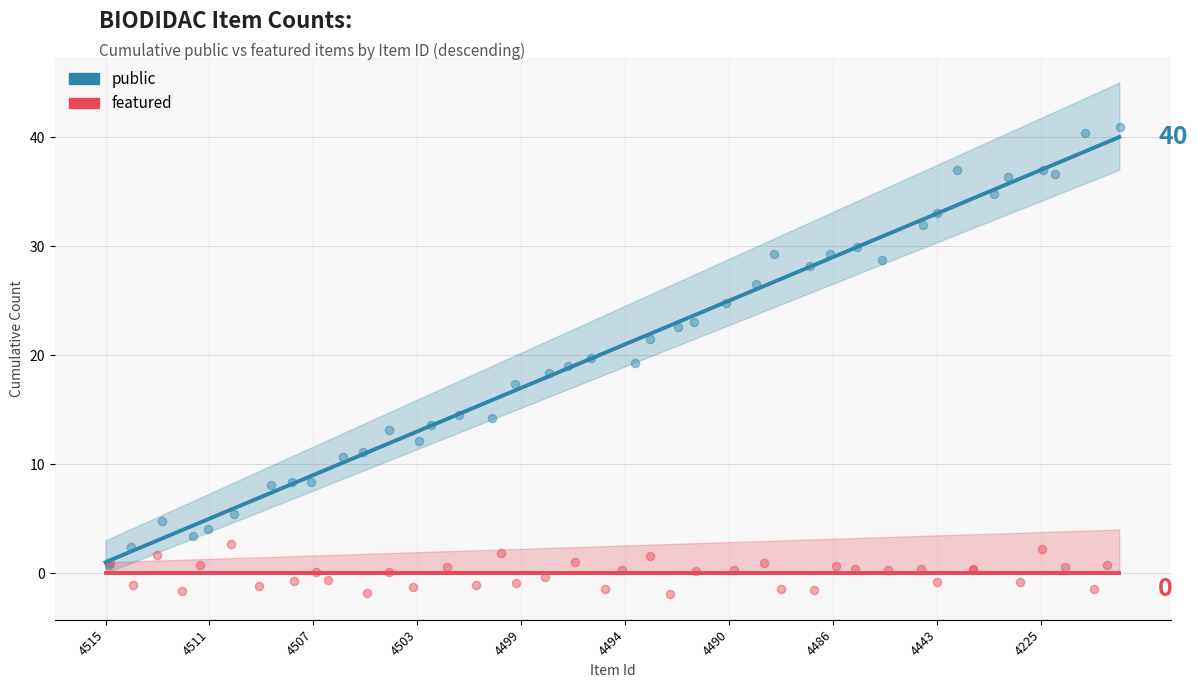

Which series has the largest Y range (max minus min)?

public